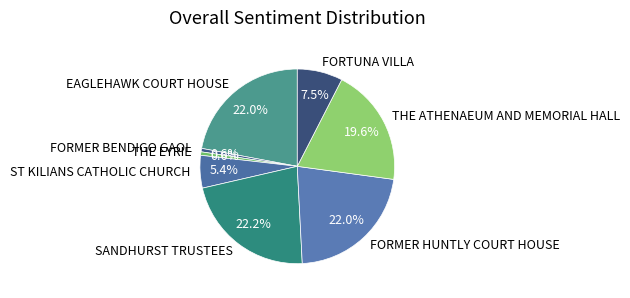

What portion of the pie excludes FORMER BENDIGO GAOL?

99.4%